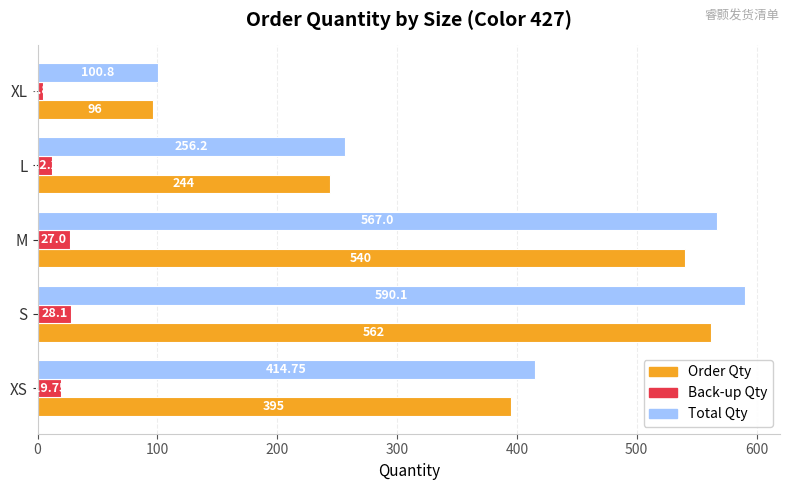

What is the difference between the highest and lowest values at XL?

96.0